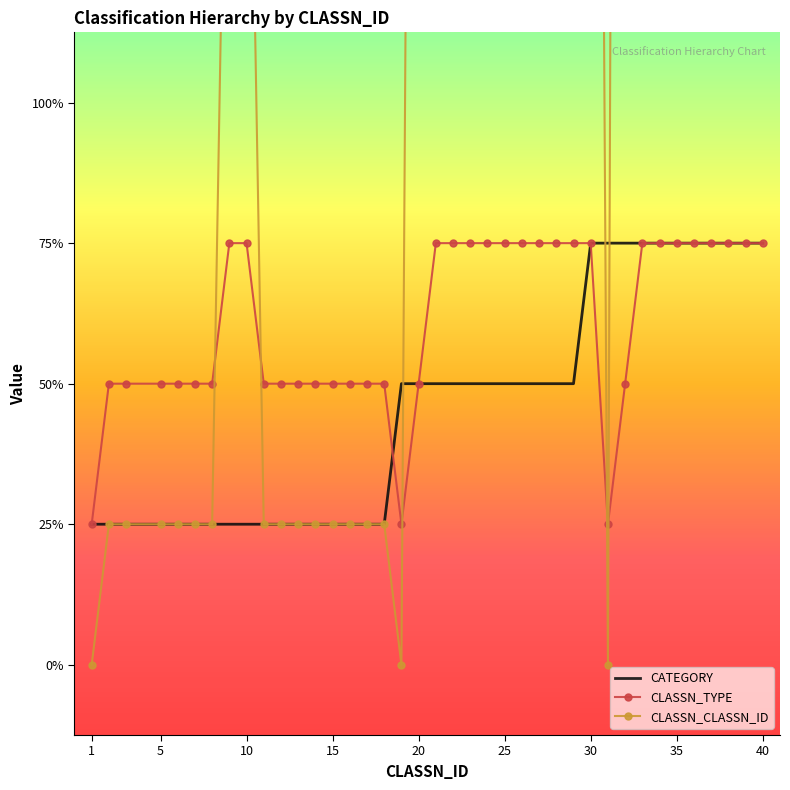

What is the difference between the maximum and minimum values in the CLASSN_CLASSN_ID series?

33